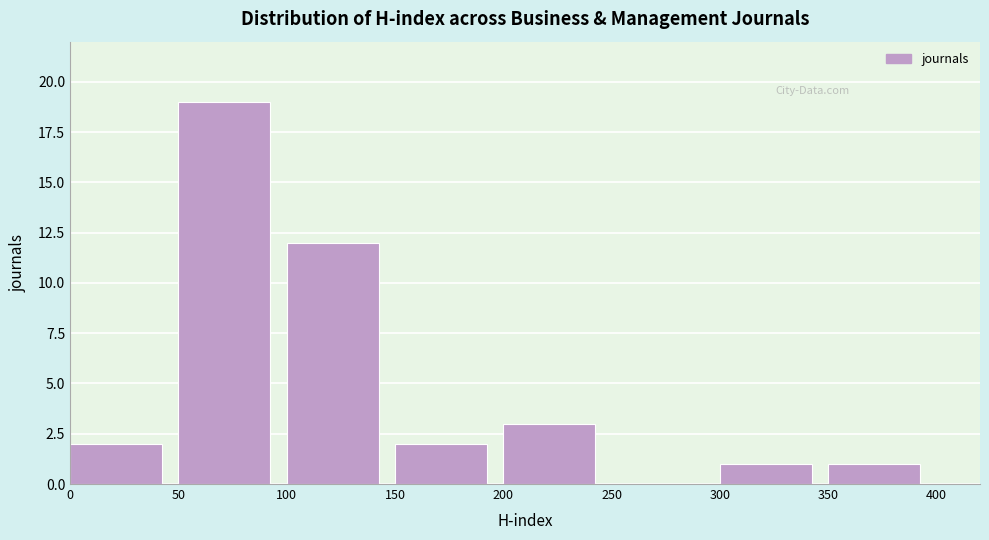

Reading left to right, list every bar in this chart as the range it spans on the x-axis followed by its height. The values are not printed on the chart, so give them approximately, as read against the axis.

0 to 50: 2
50 to 100: 19
100 to 150: 12
150 to 200: 2
200 to 250: 3
250 to 300: 0
300 to 350: 1
350 to 400: 1